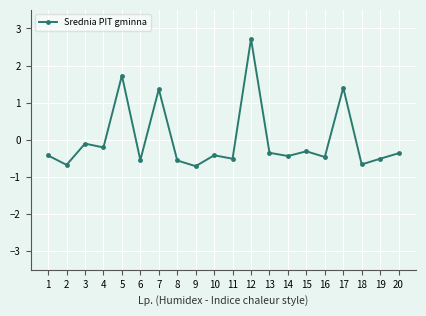

How many lines are shown in the chart?

1